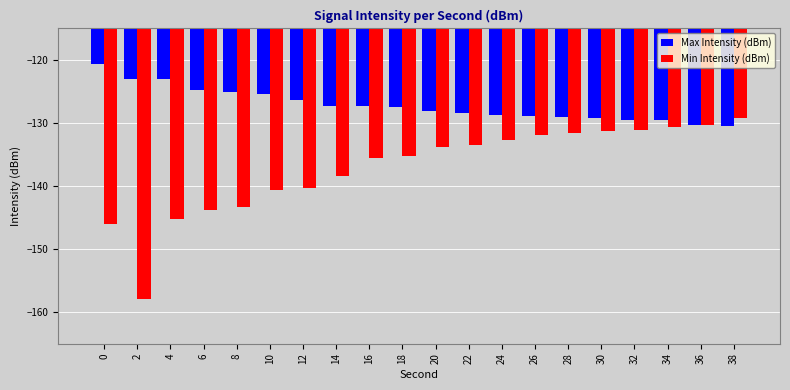

What is the sum of the Min Intensity (dBm) values at 34 and 10?

-271.2